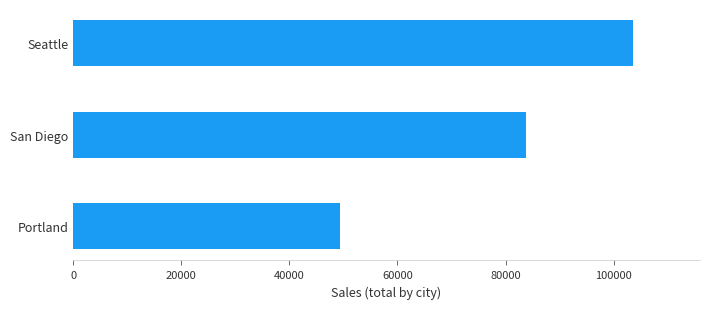

Where is the data nearest to the value 76415?

San Diego